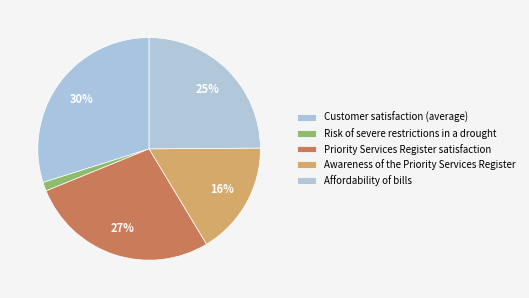

Is it true that Affordability of bills is 33% of the pie?

False